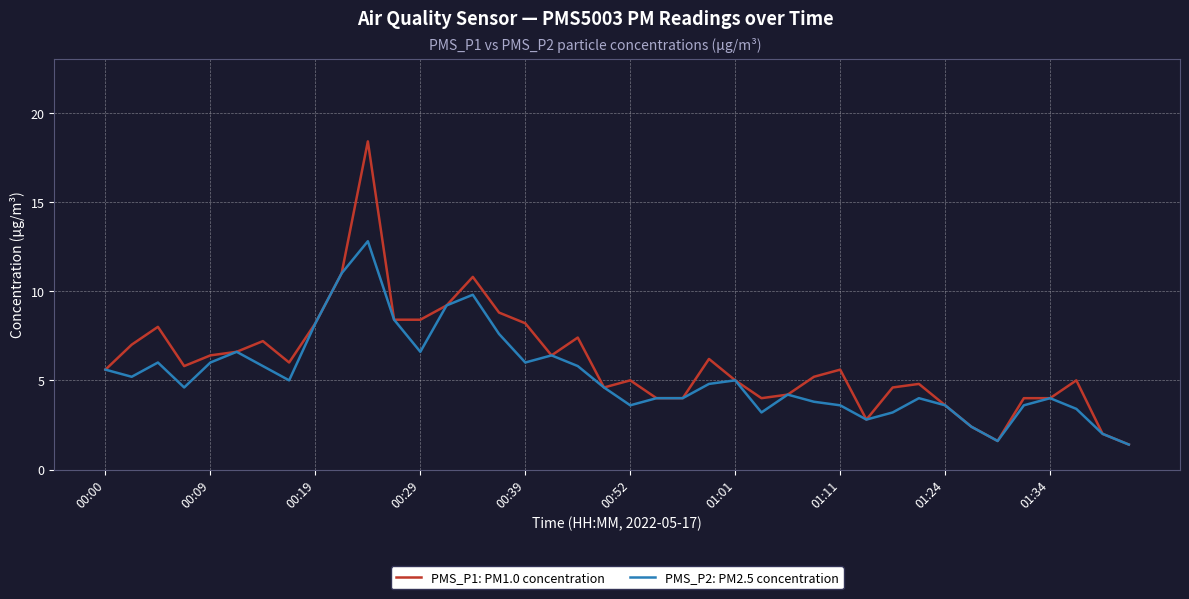

What is the difference between the maximum and second lowest values in the PMS_P1: PM1.0 concentration series?

16.8